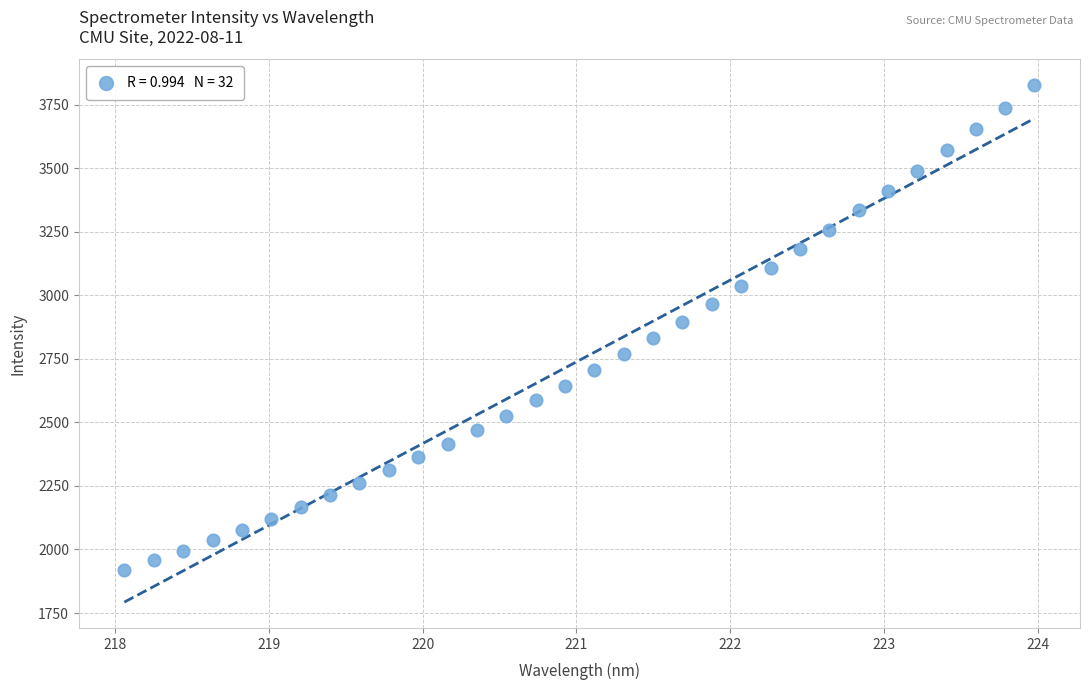

What is the range of Y values (max minus min)?

1909.5